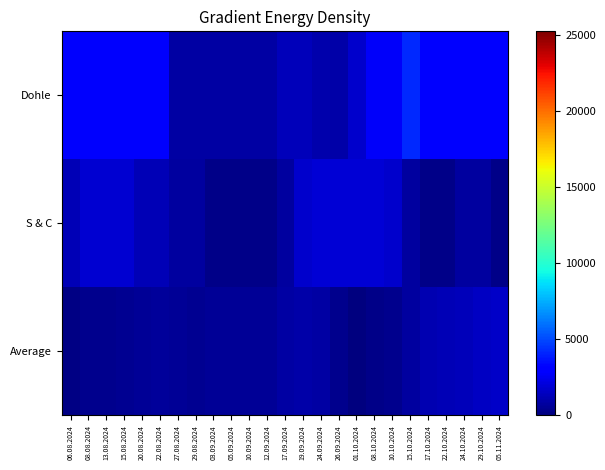

Which series has the widest spread of values?

Dohle